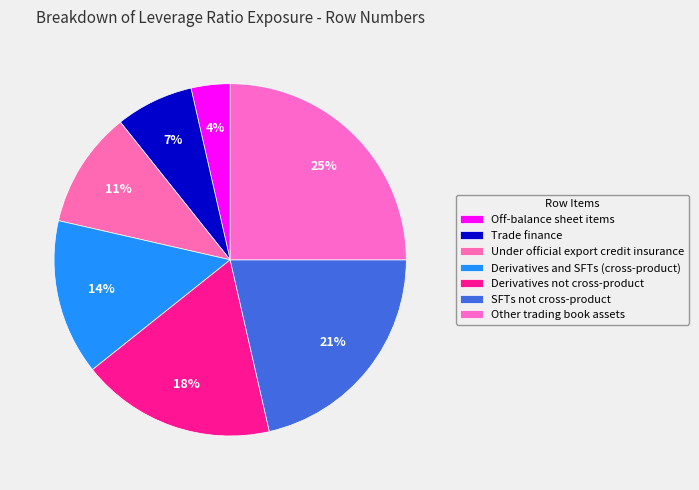

To the nearest percent, what is the difference between the largest and smallest slice percentages?

21%